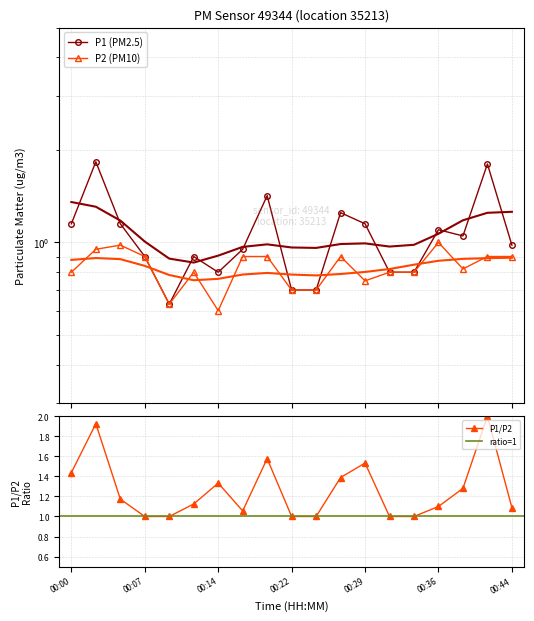

What is the total value across all series at 00:17?

1.9